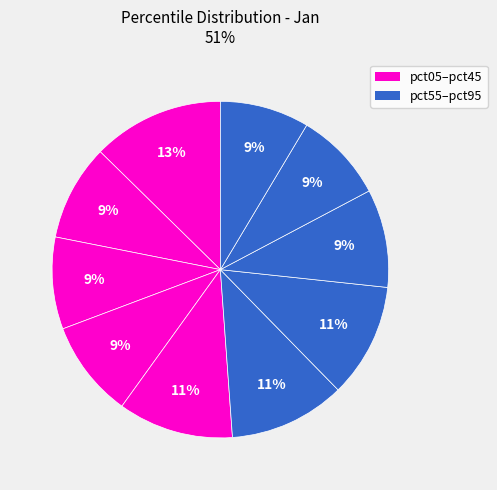

How many segments does this pie chart have?

10